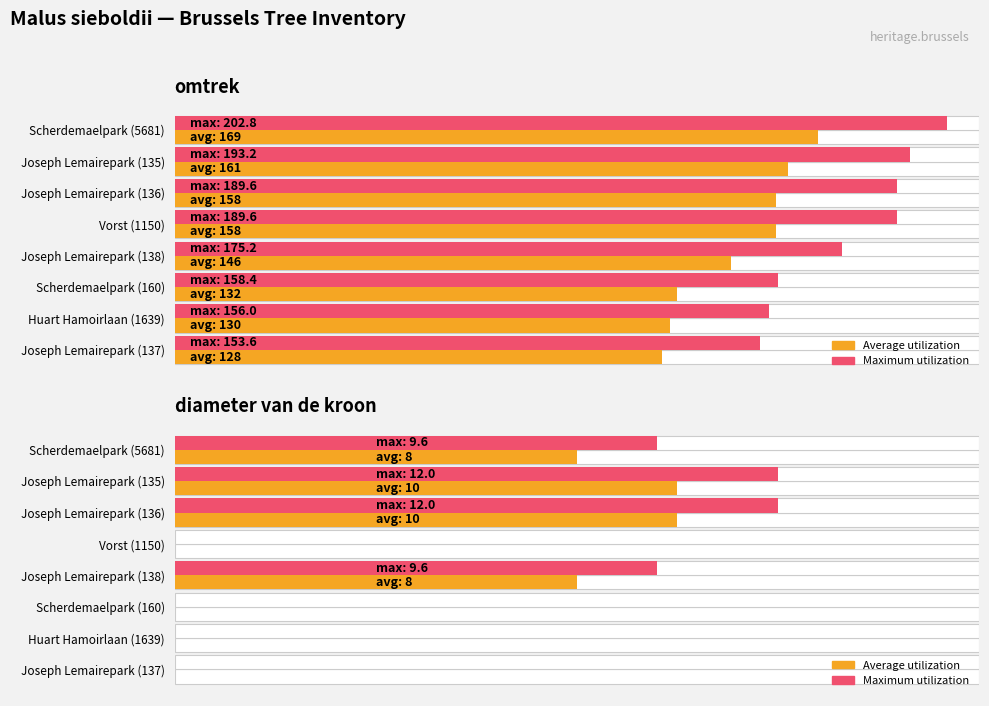

List the series in order of their peak value, highest first.

Max (omtrek), Average (omtrek)